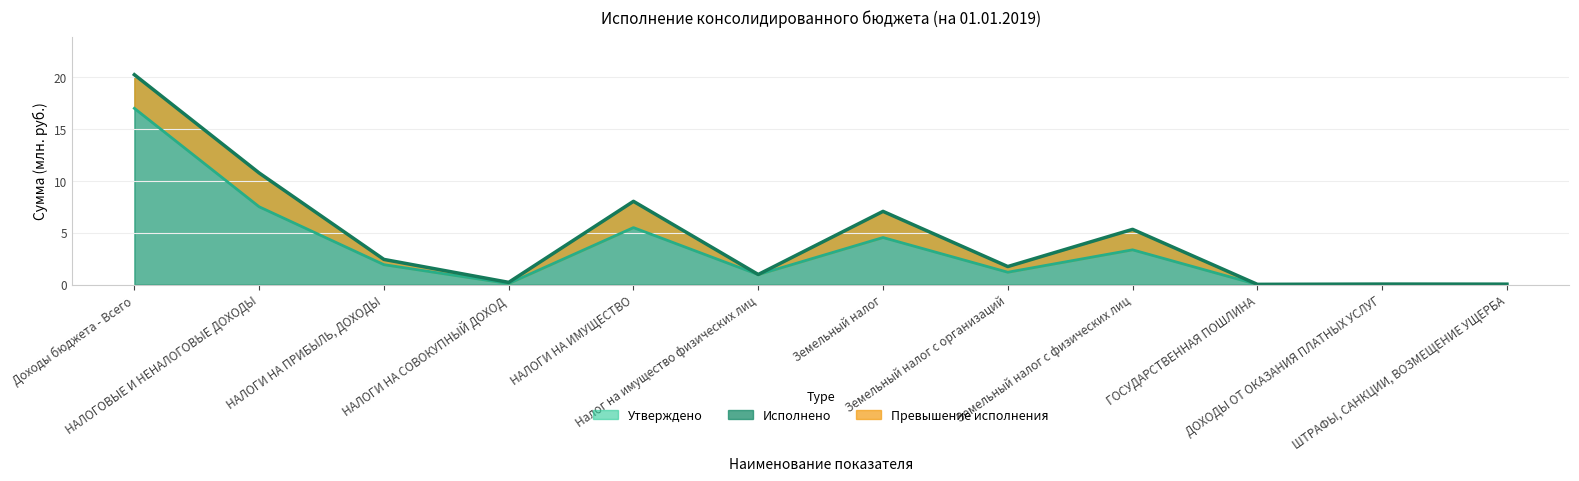

What is the maximum value shown in the chart?

20.3